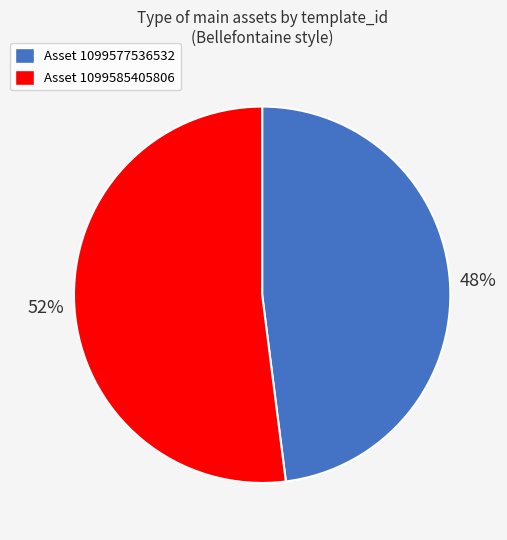

To the nearest percent, what portion does Asset 1099585405806 represent?

52%